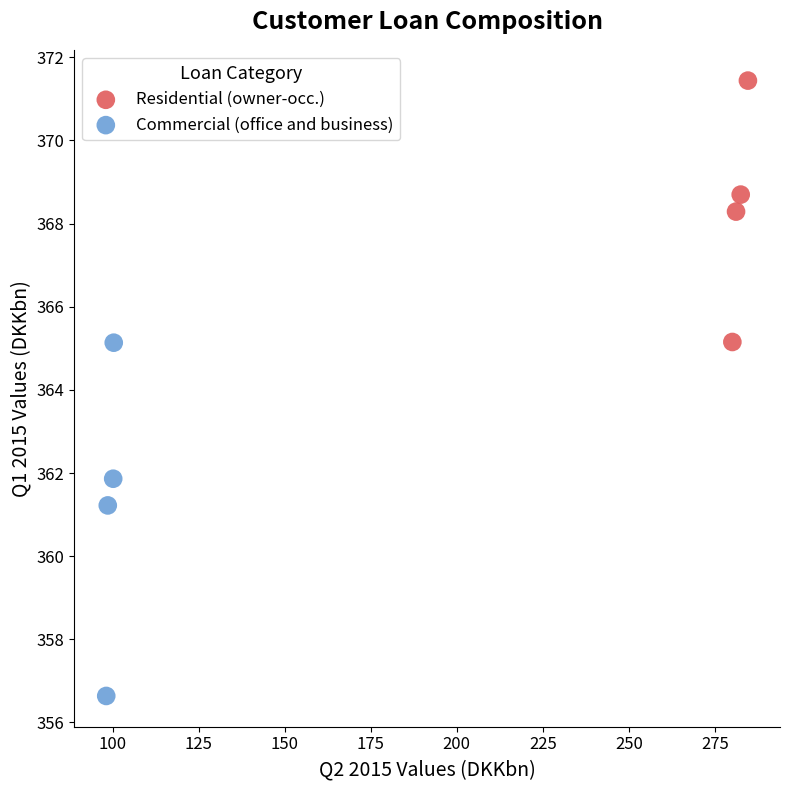

Which series contains the lowest Y value?

Commercial (office and business)